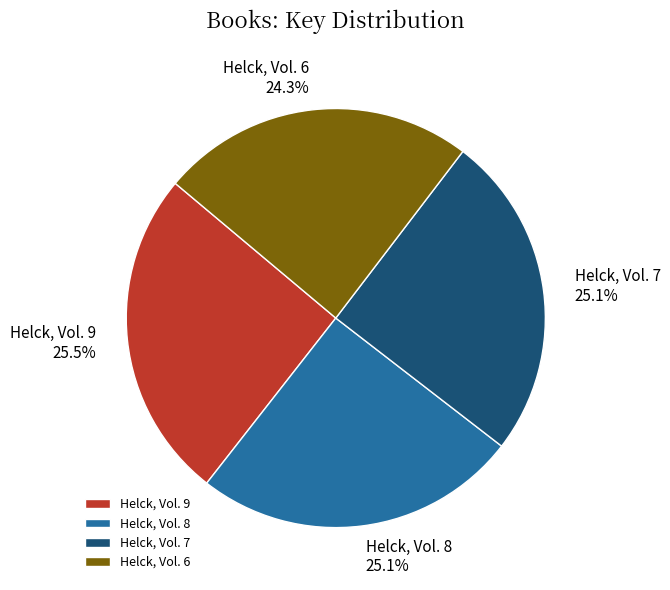

The Helck, Vol. 7 slice represents 36% of the pie. True or false?

False